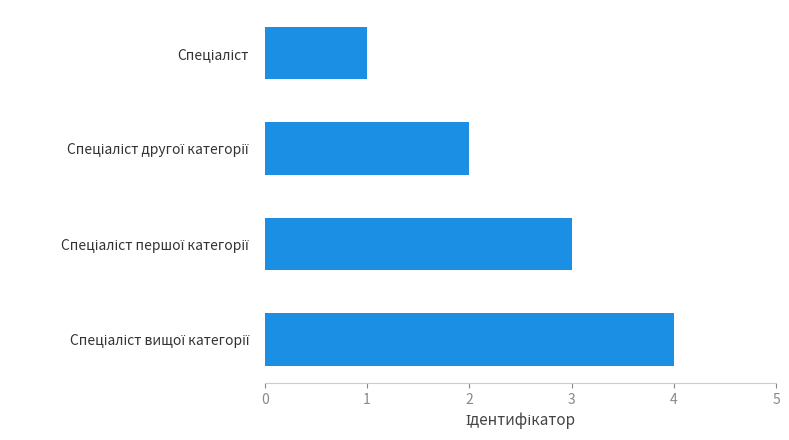

Count the values in the range 2 to 4.

3